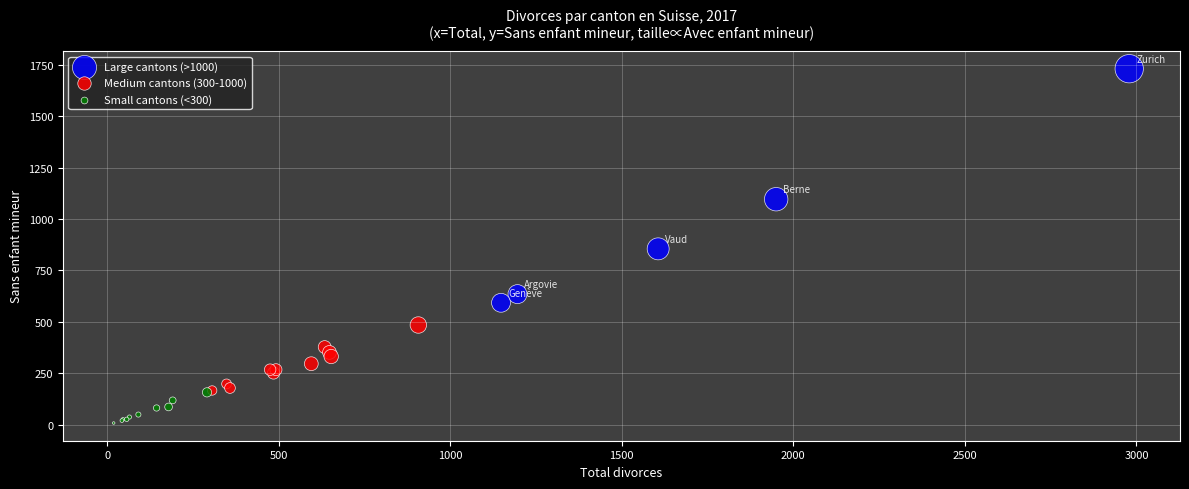

Which series has the largest Y range (max minus min)?

Large cantons (>1000)